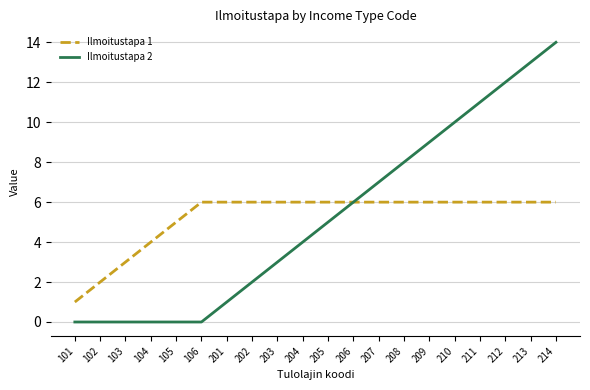

True or false: Ilmoitustapa 2 has a value of 14 at 214.

True